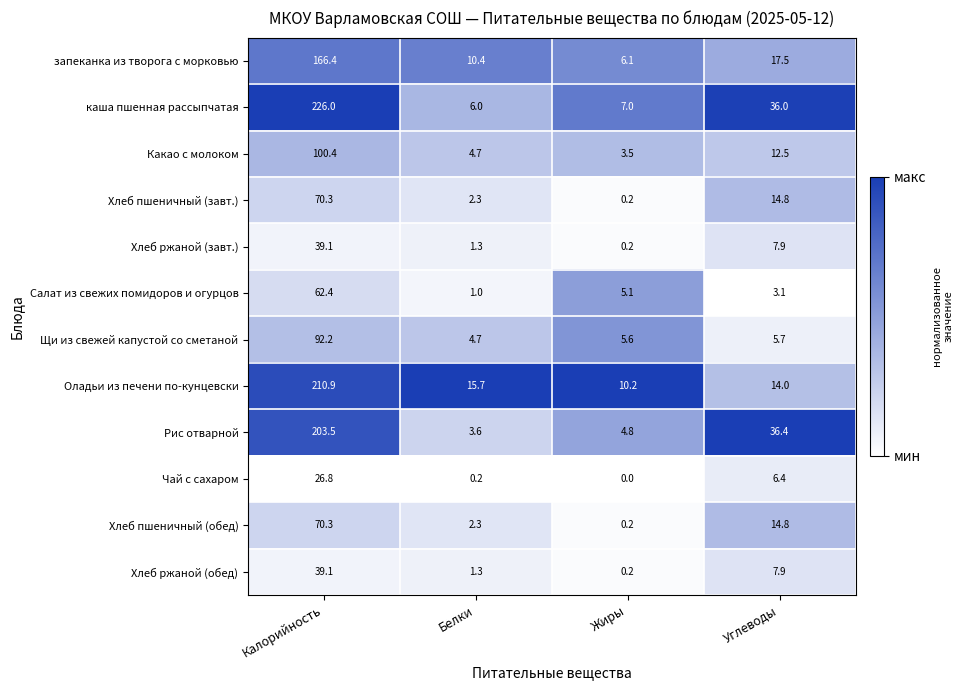

The Какао с молоком series shows 12.5 at Углеводы. True or false?

True